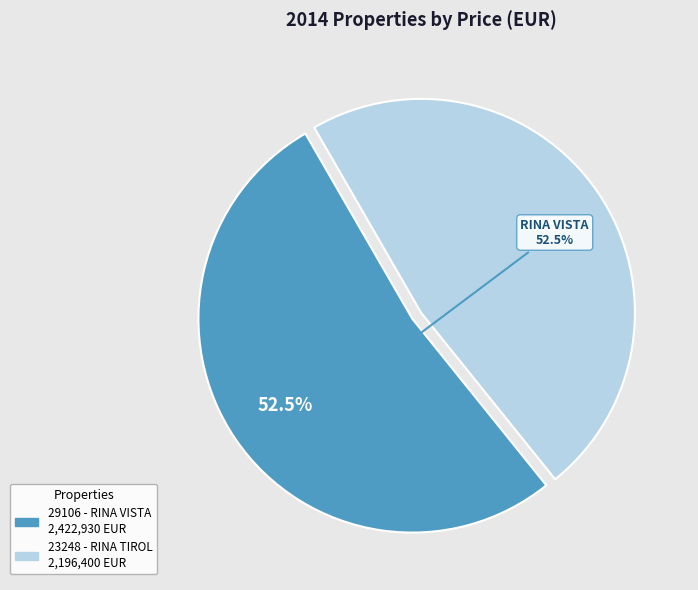

Approximately how many times larger is the value at 29106 - RINA VISTA compared to 23248 - RINA TIROL?

1.1